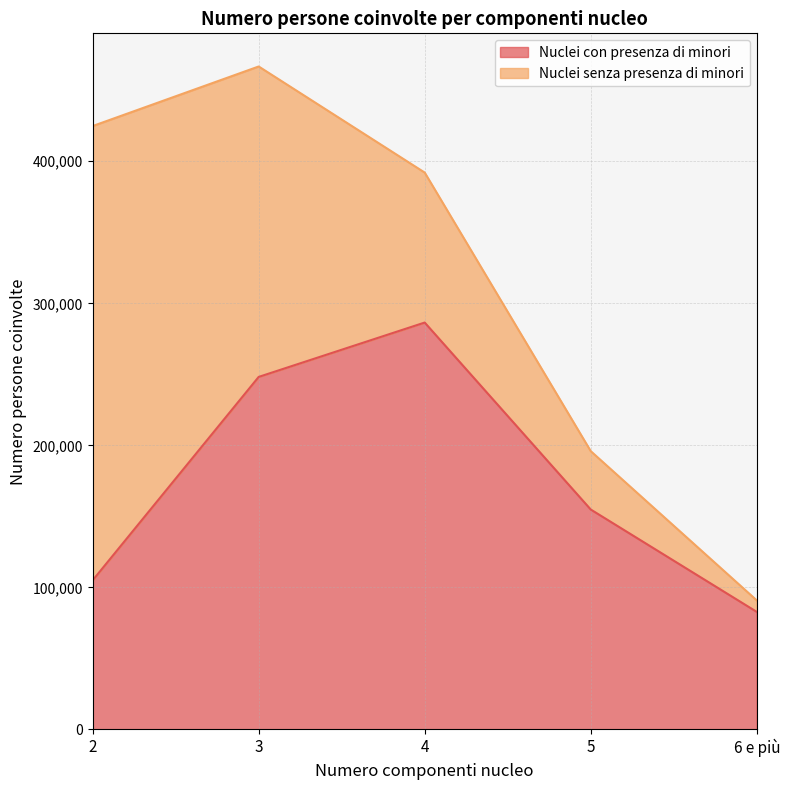

Which category has the lowest value across all series?

6 e più